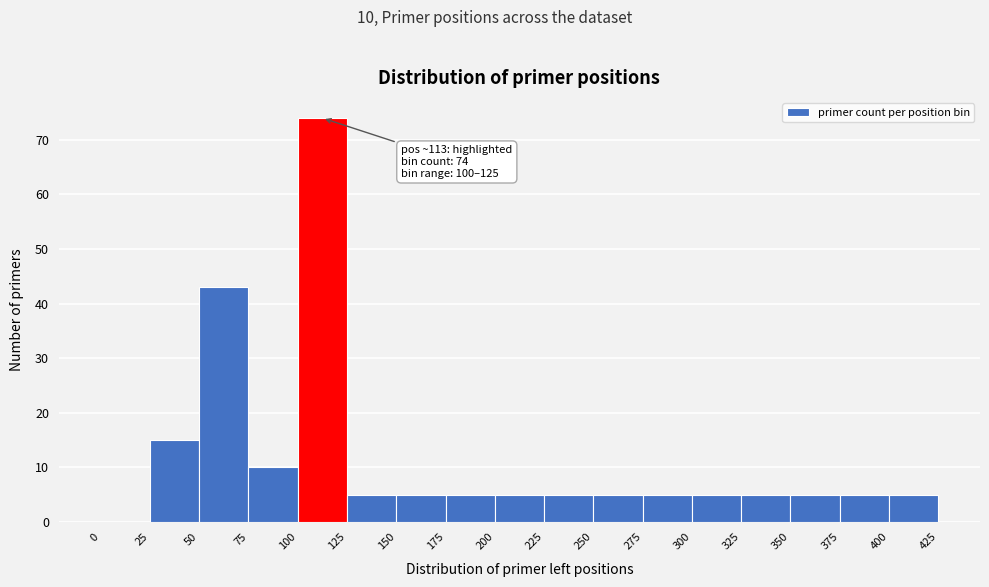

Which range on the x-axis has the tallest bar?

100 to 125